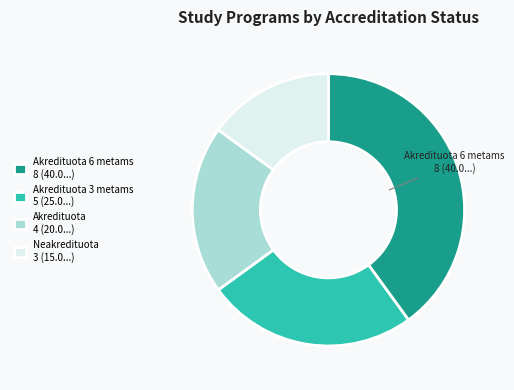

Does Akredituota 3 metams 5 (25.0...) represent more than half of the total?

No